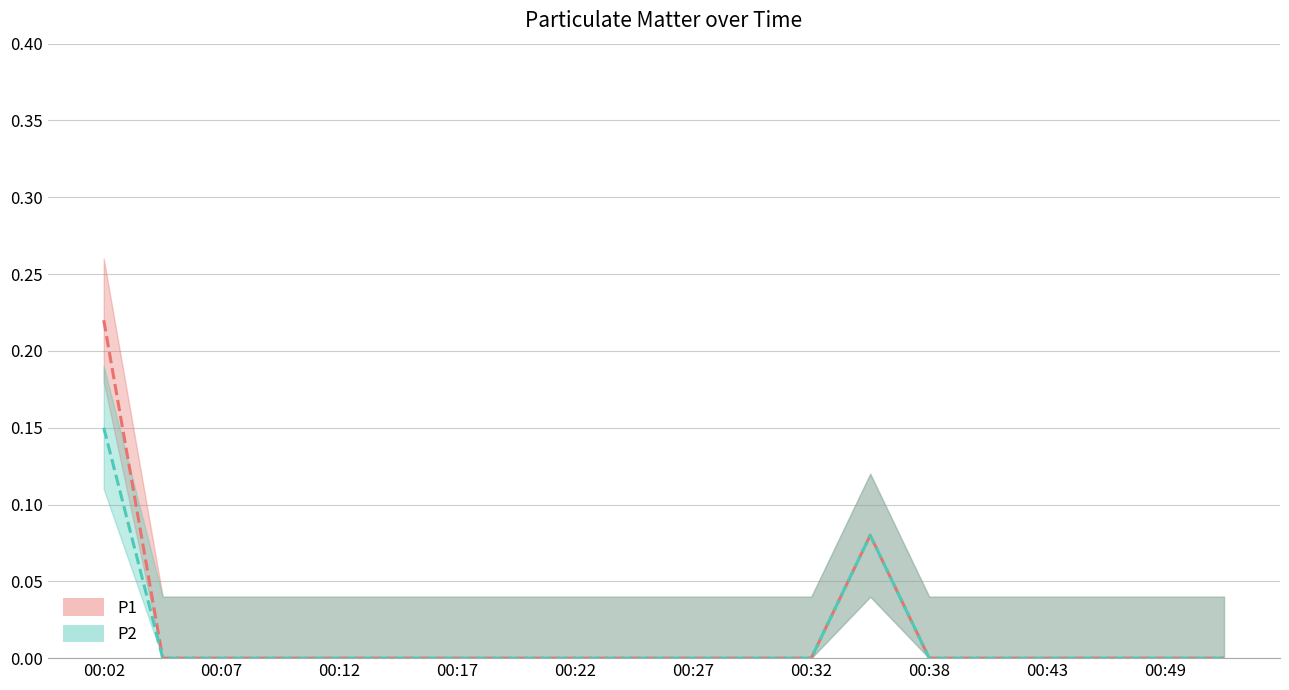

At which category is the sum across all series the highest?

00:02